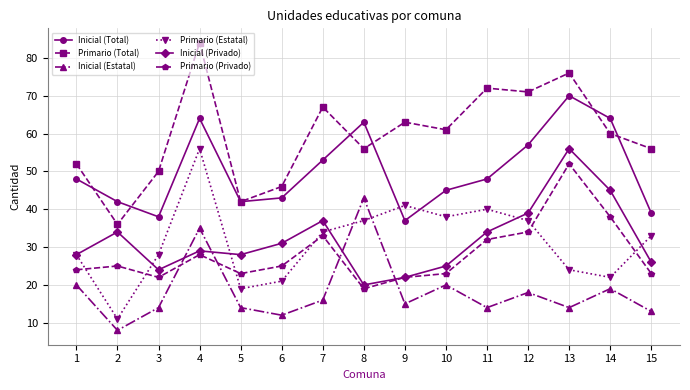

How many values in the Inicial (Estatal) series are below 15?

7